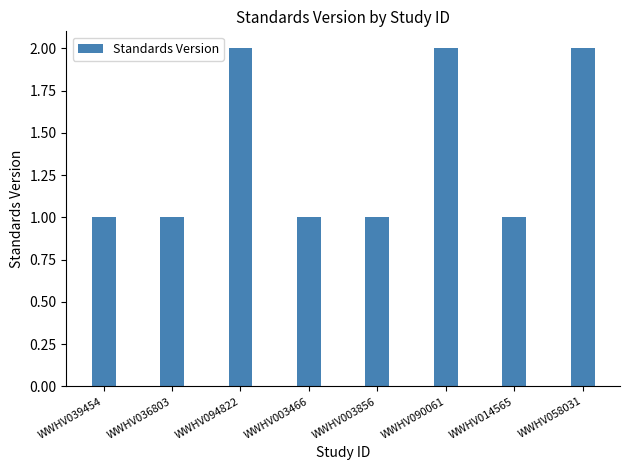

True or false: the data shows 0 at WWHV014565.

False